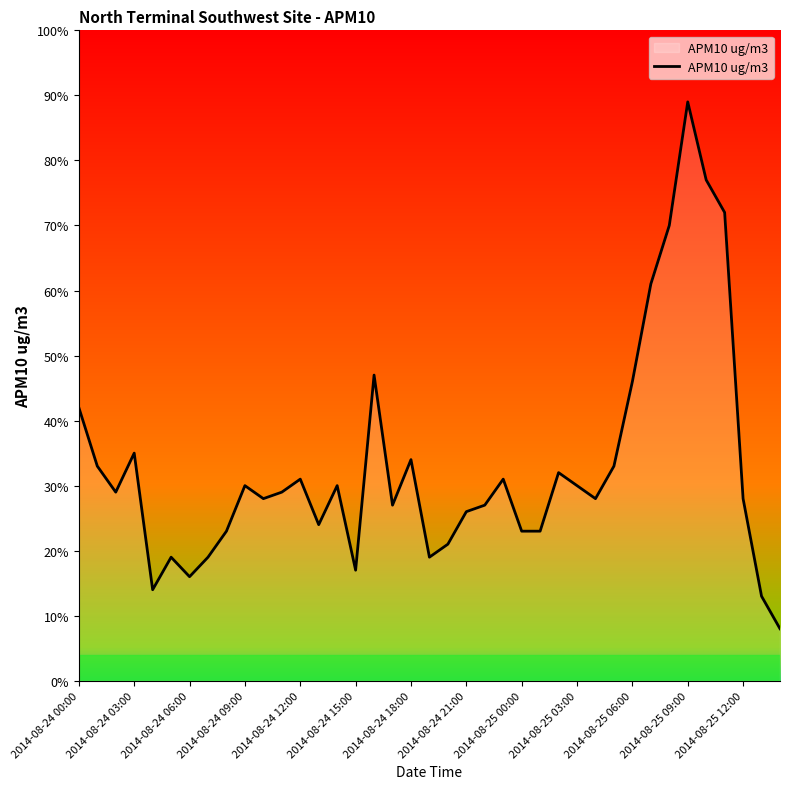

What is the difference between the maximum and minimum values?

81